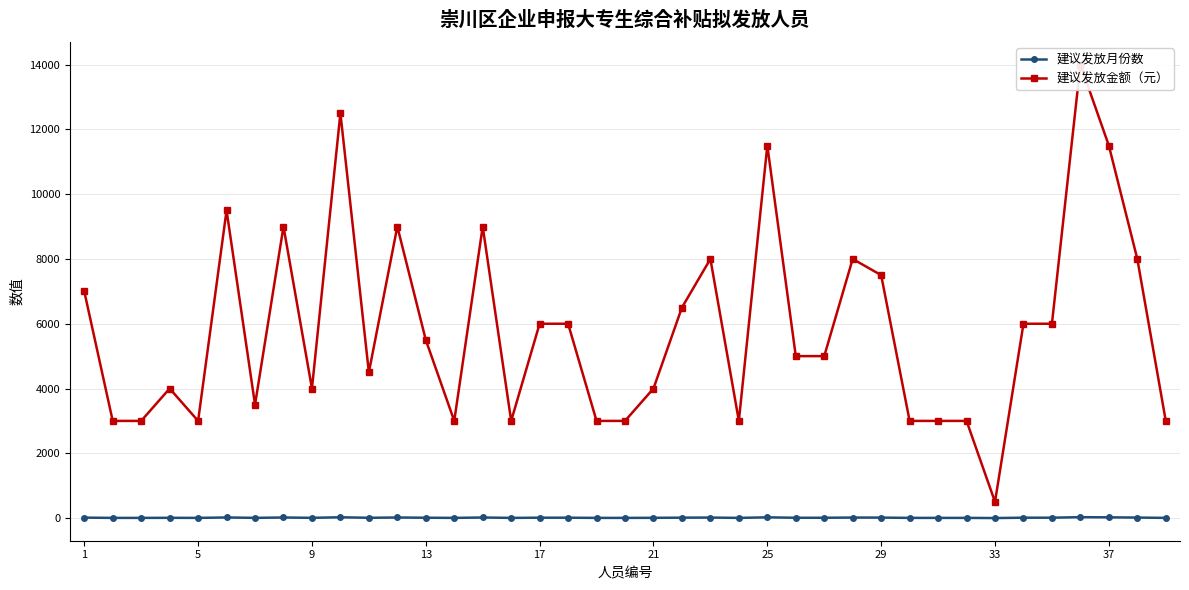

What is the approximate value of 建议发放金额（元） at 1?

7000